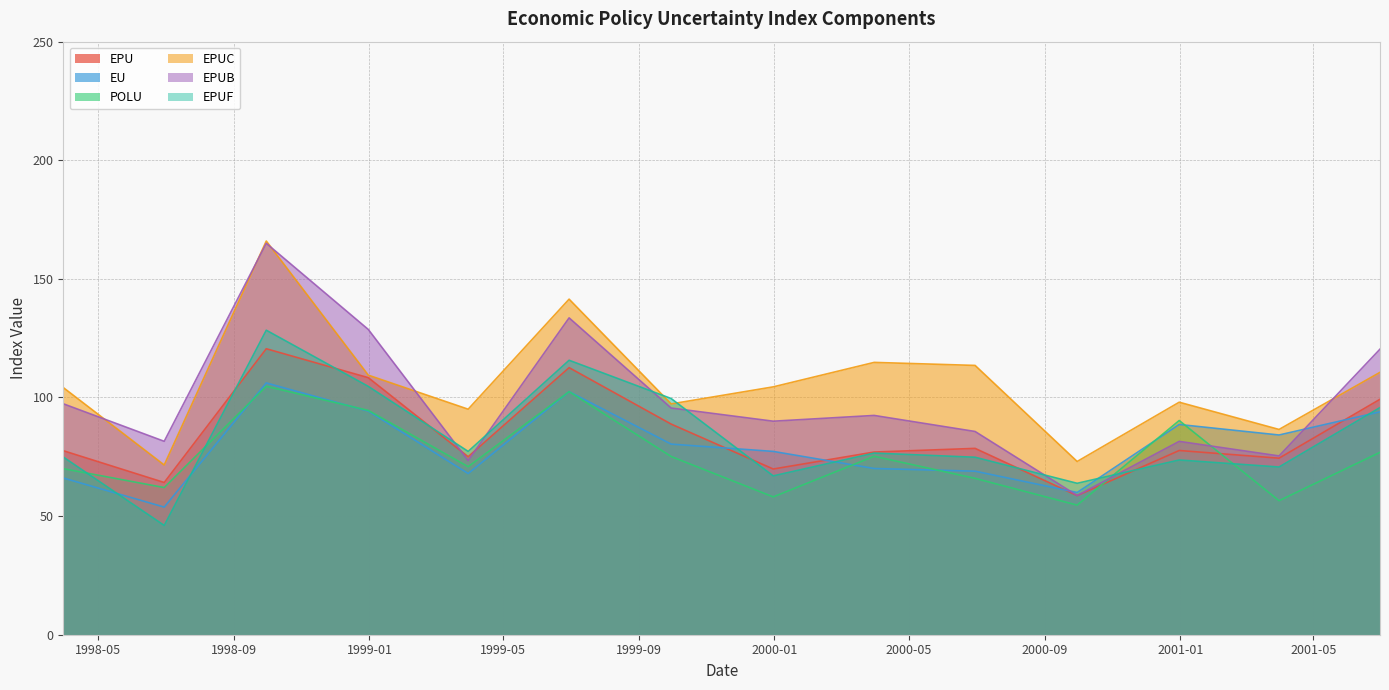

True or false: EPUF and EU cross at least once.

True